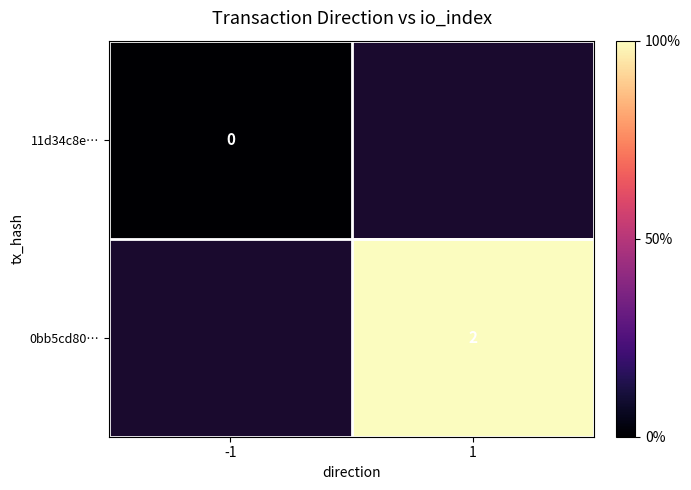

Is it true that 0bb5cd80… equals 3 at 1?

False